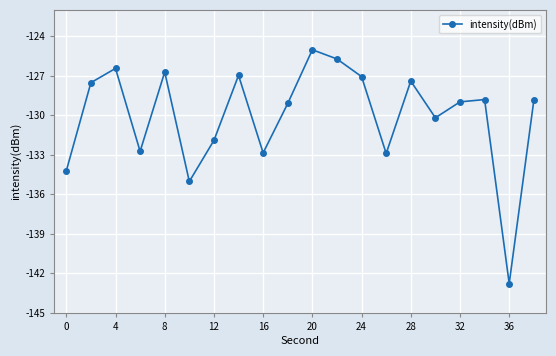

What is the average value?

-130.1